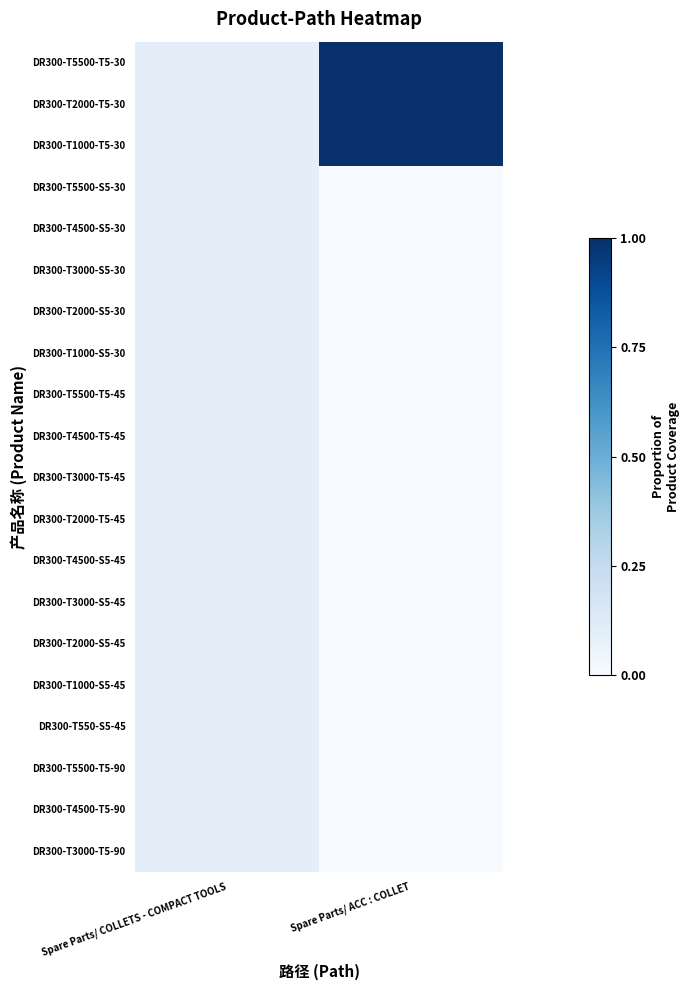

At how many categories does at least one series exceed 0?

2